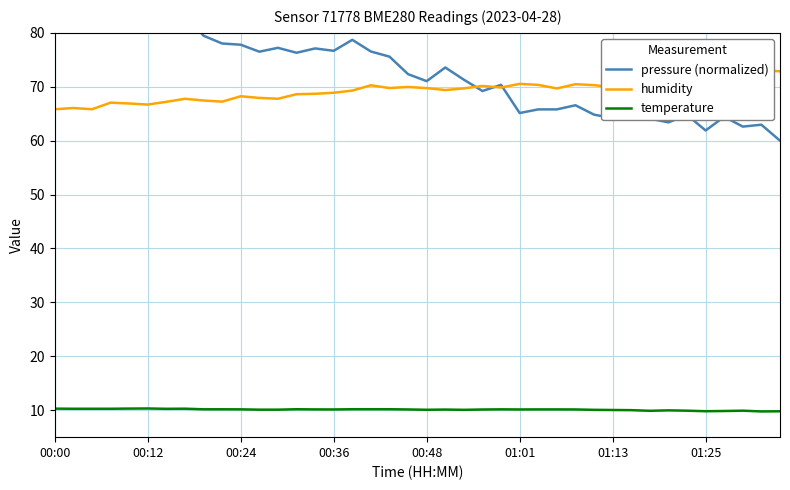

Between 9 and 19, which series saw the biggest shift?

pressure (normalized)